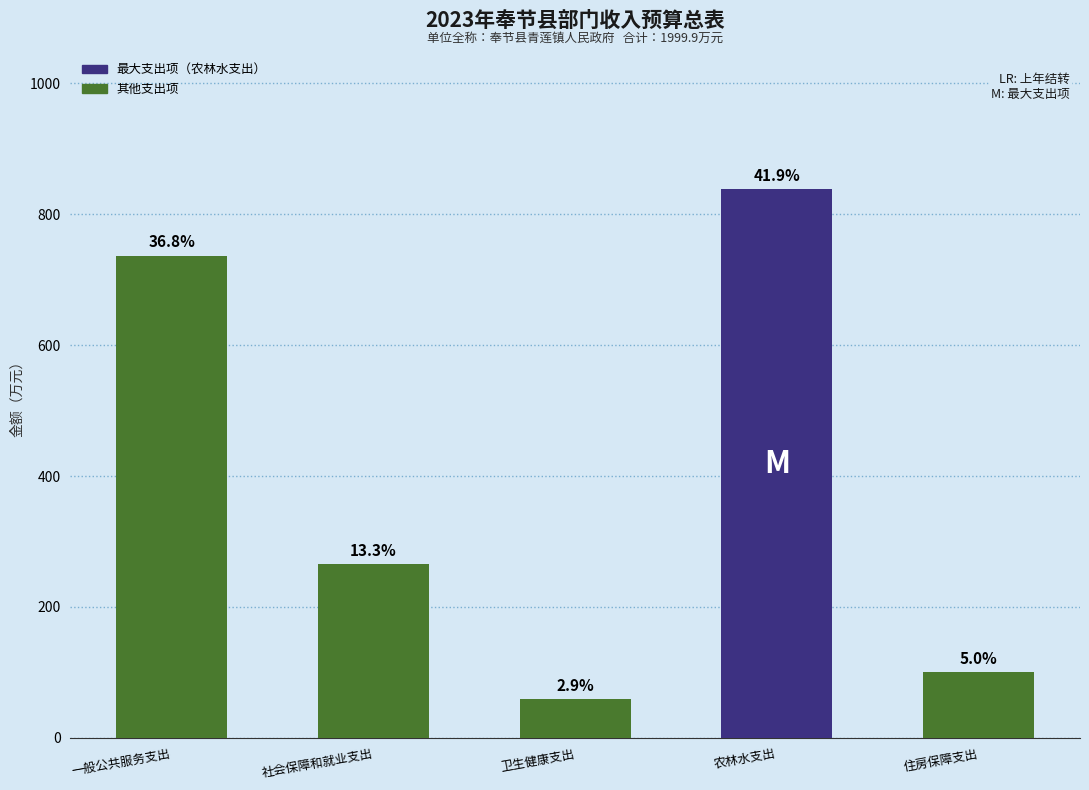

What position from the right is 一般公共服务支出?

5